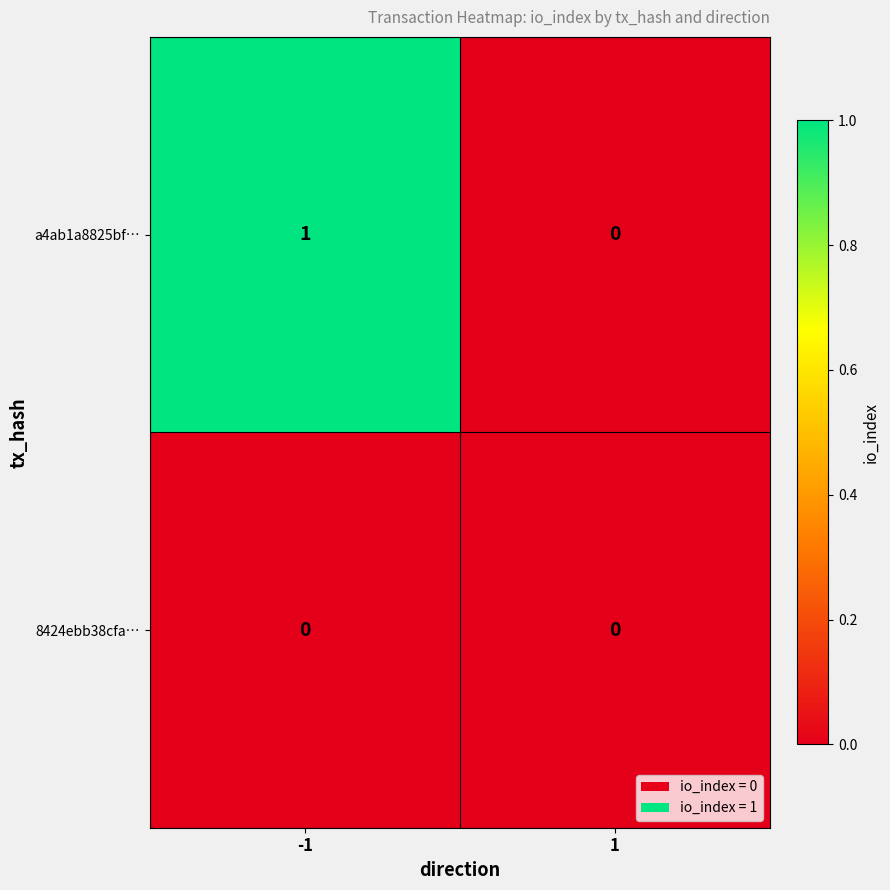

Is it true that a4ab1a8825bf… equals -1 at 1?

False